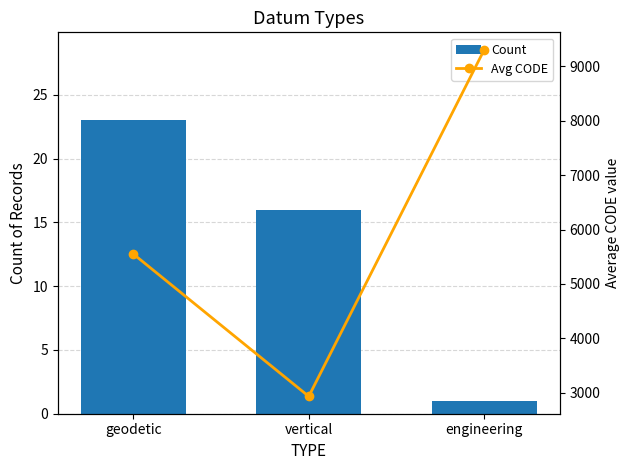

What is the highest value of the Count series?

23